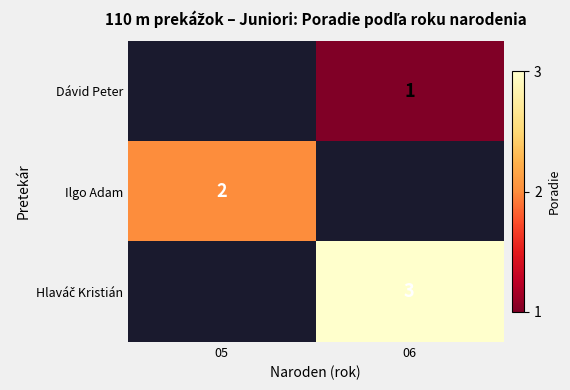

Is the value of Ilgo Adam at 05 greater than the value of Dávid Peter at 06?

Yes